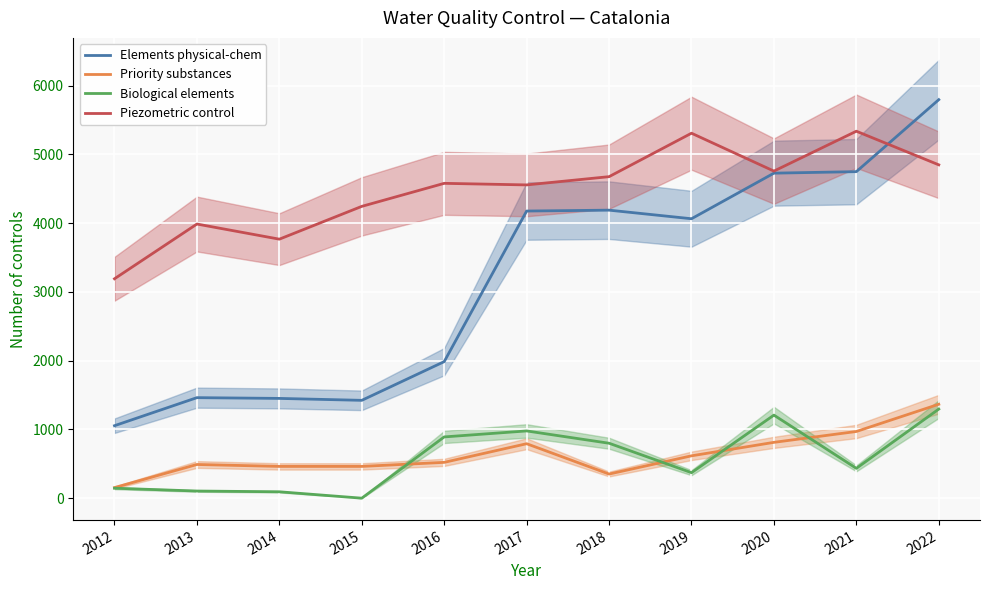

Rank the categories by Piezometric control value from lowest to highest.

2012, 2014, 2013, 2015, 2017, 2016, 2018, 2020, 2022, 2019, 2021